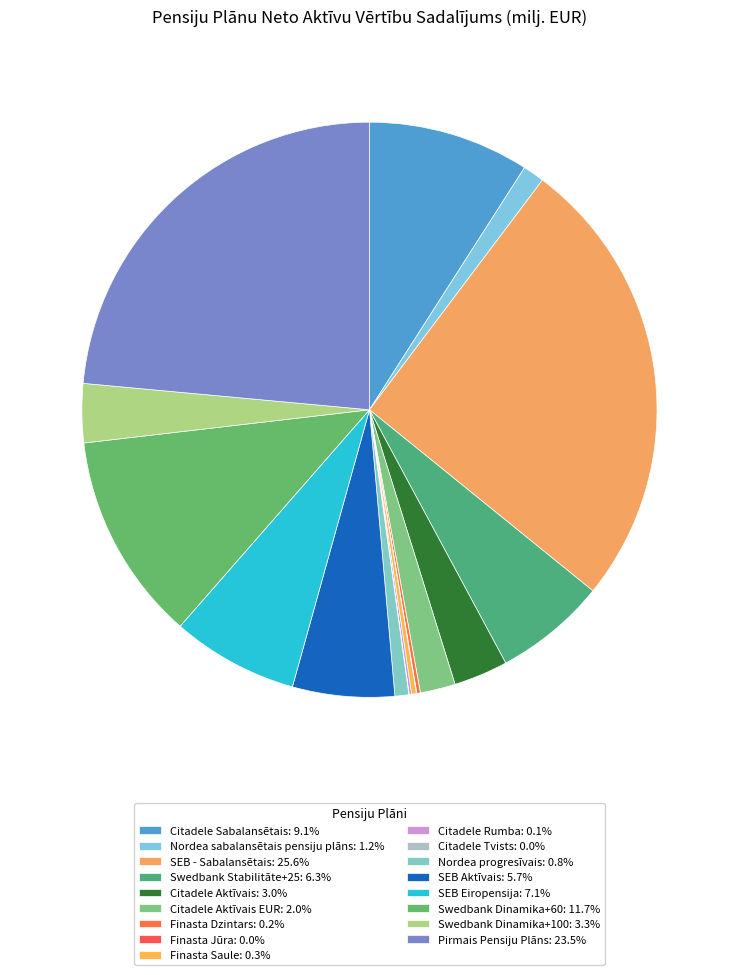

How many slices are in this pie chart?

17